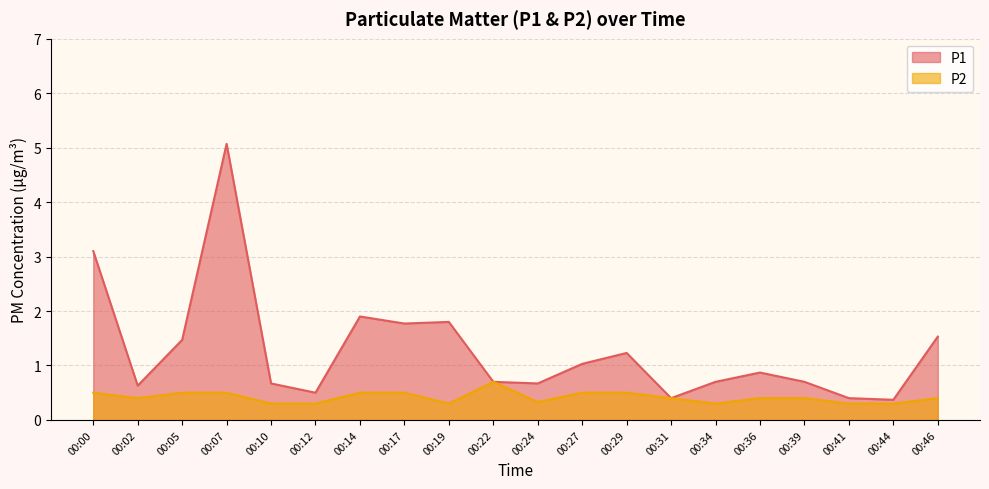

At which label is P1 closest to 2?

00:14